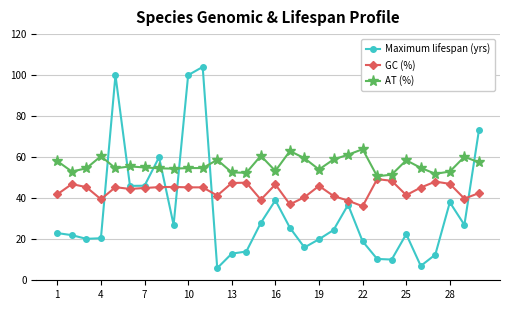

Which series has the widest spread of values?

Maximum lifespan (yrs)